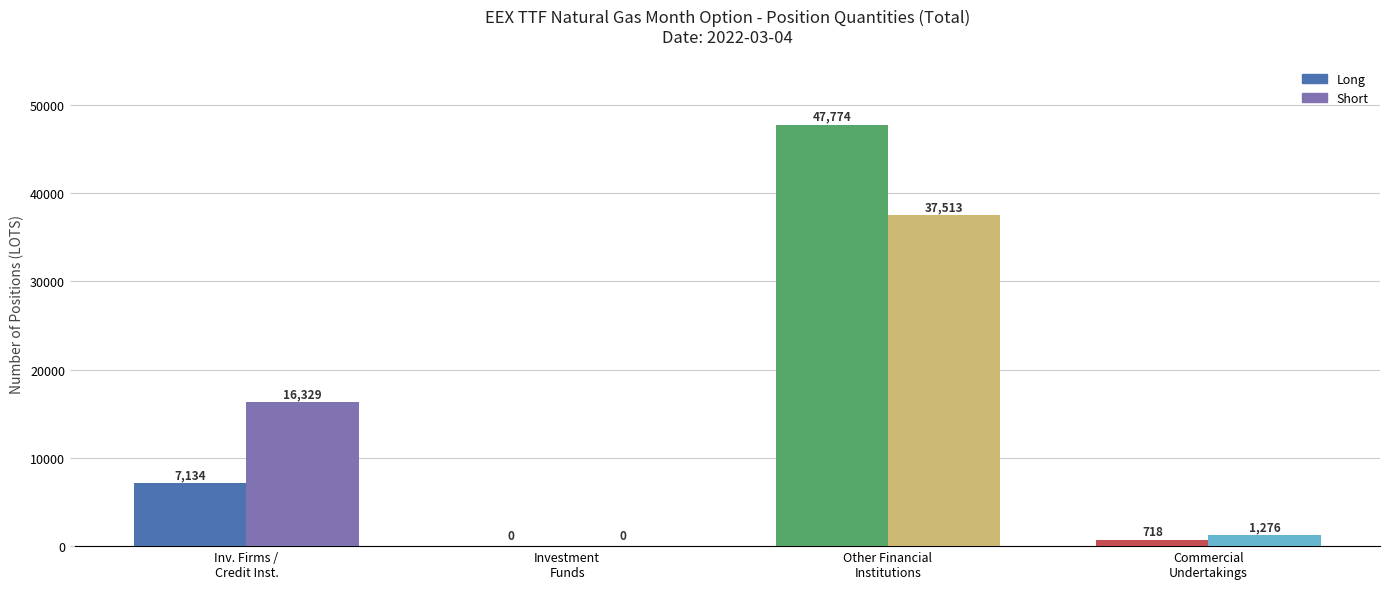

At which category is the sum across all series the highest?

Other Financial Institutions